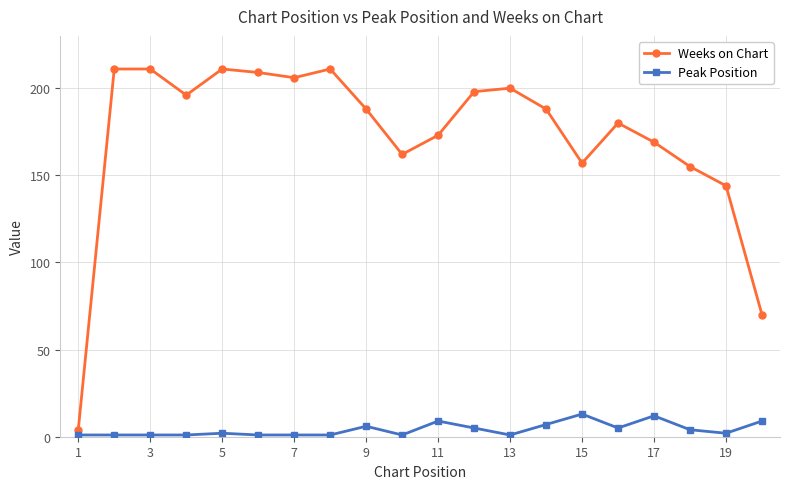

Which series has the largest total across all categories?

Weeks on Chart